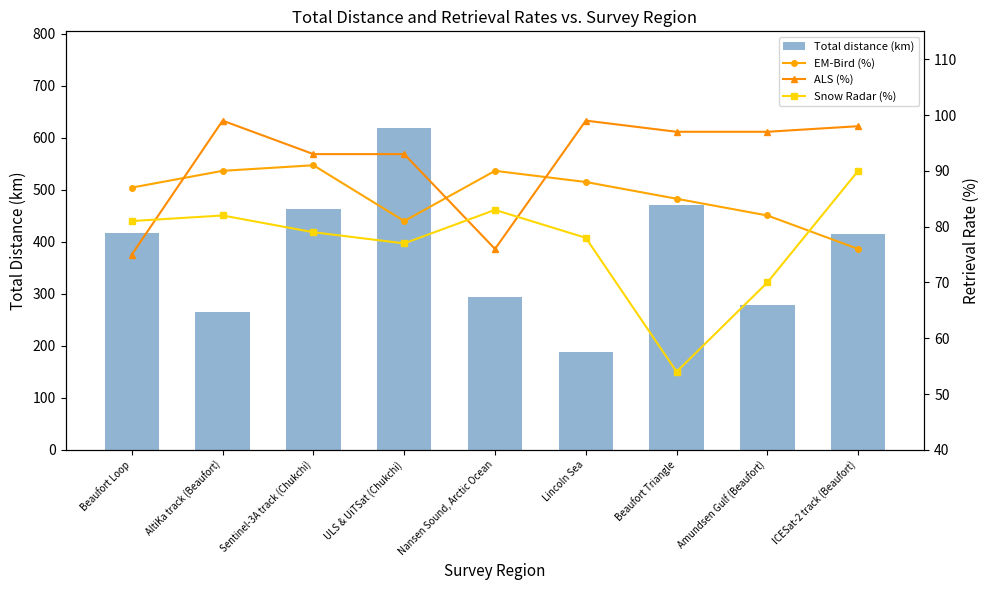

Which series has the largest range (max minus min)?

Total distance (km)